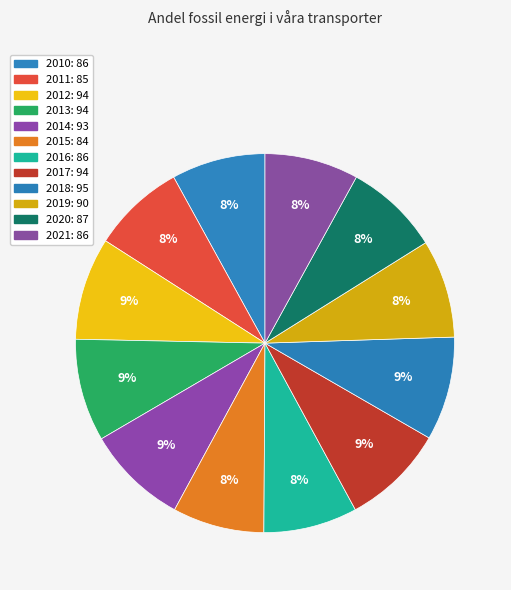

The 2011 slice represents 8% of the pie. True or false?

True